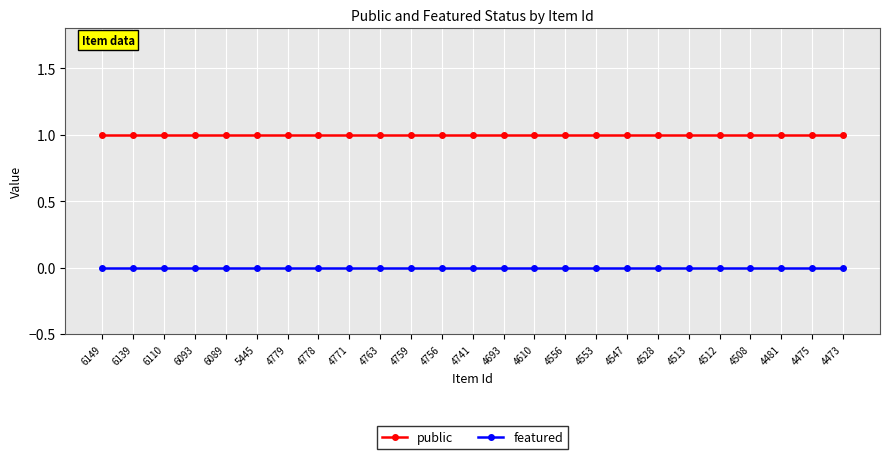

True or false: public has a value of 1 at 5445.

True